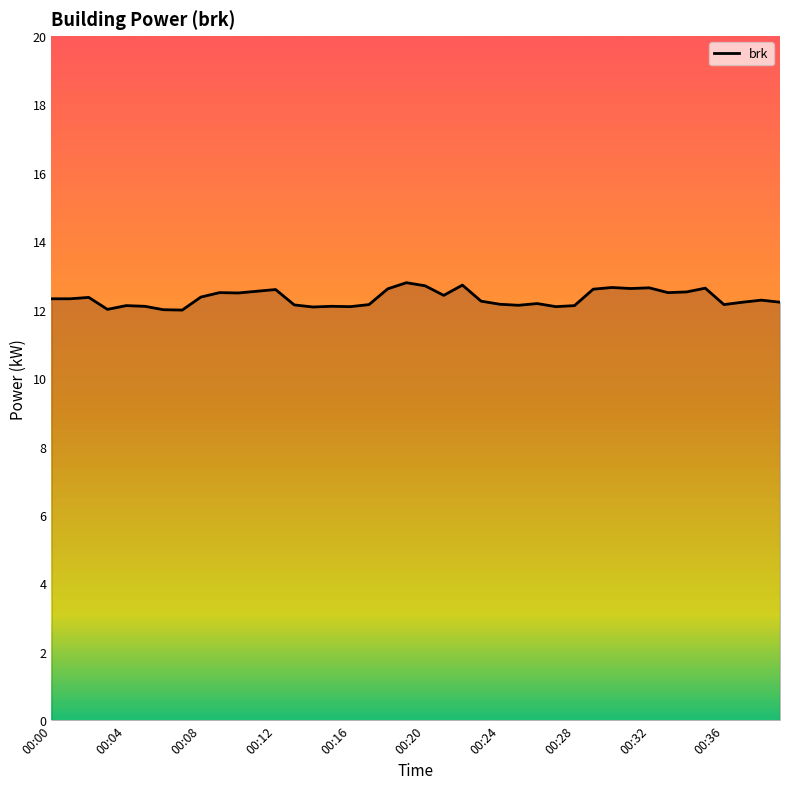

How many lines are shown in the chart?

1